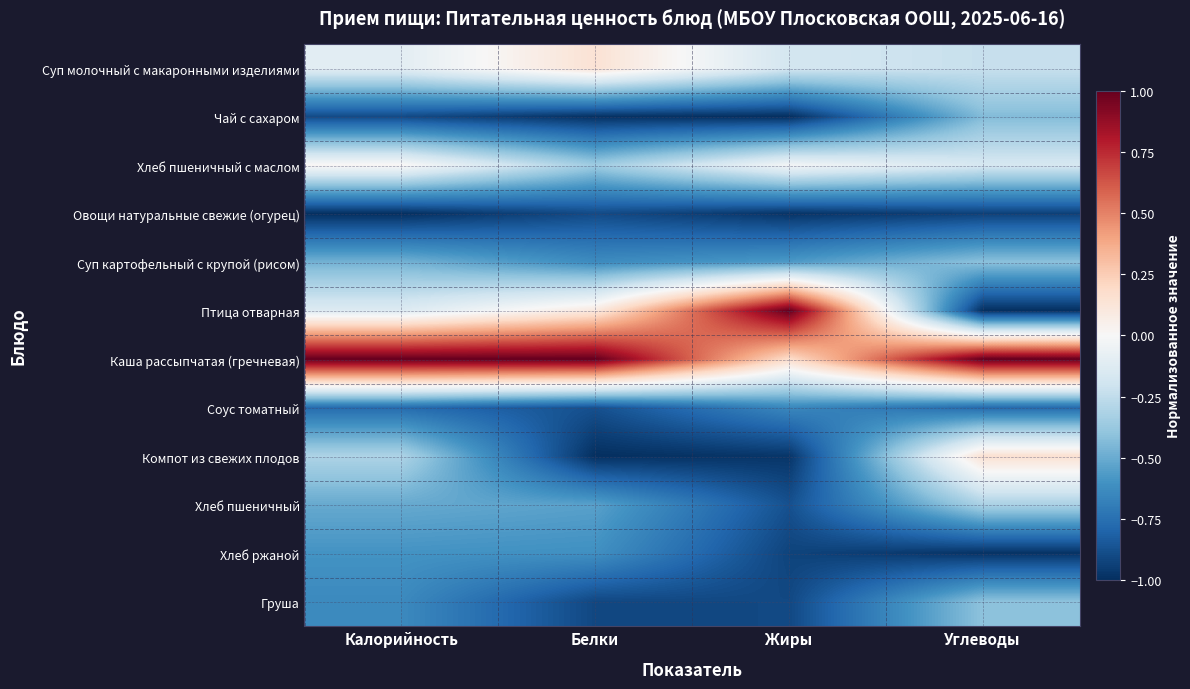

At how many categories does at least one series exceed 0?

4